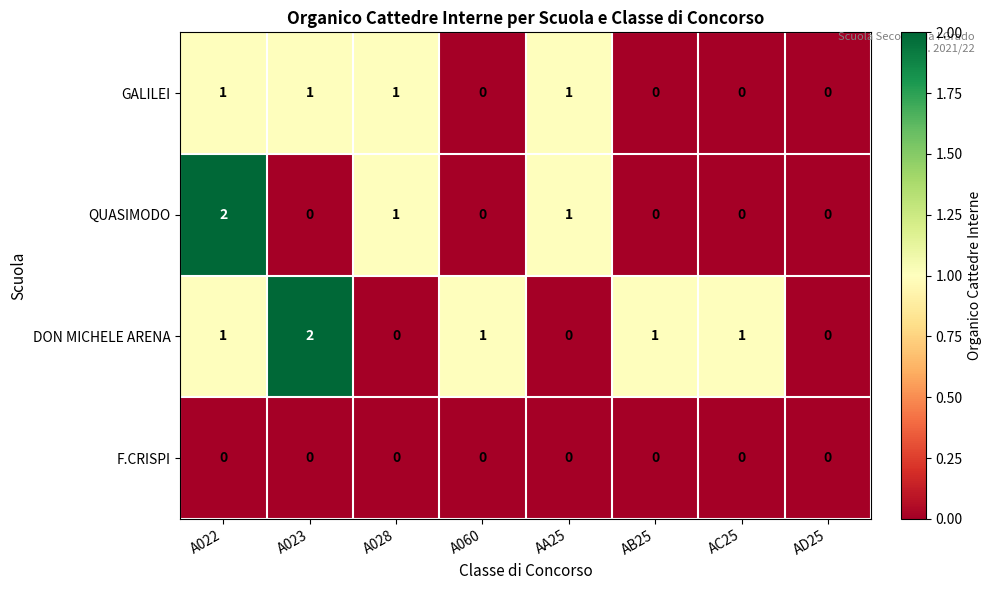

Is it true that GALILEI equals -1 at A060?

False